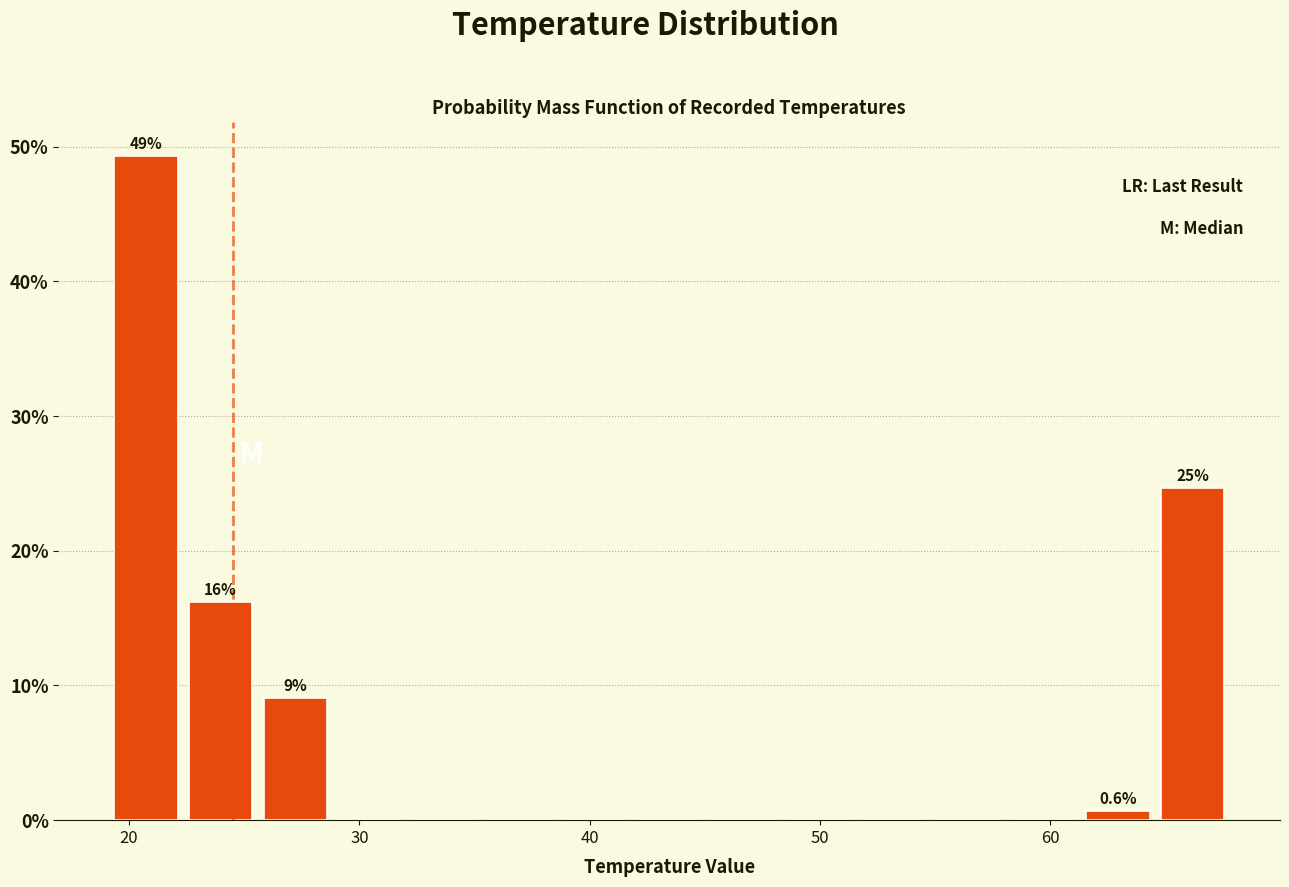

Around what value on the x-axis is the tallest bar? Give the approximate position of its centre, as read against the axis.

21